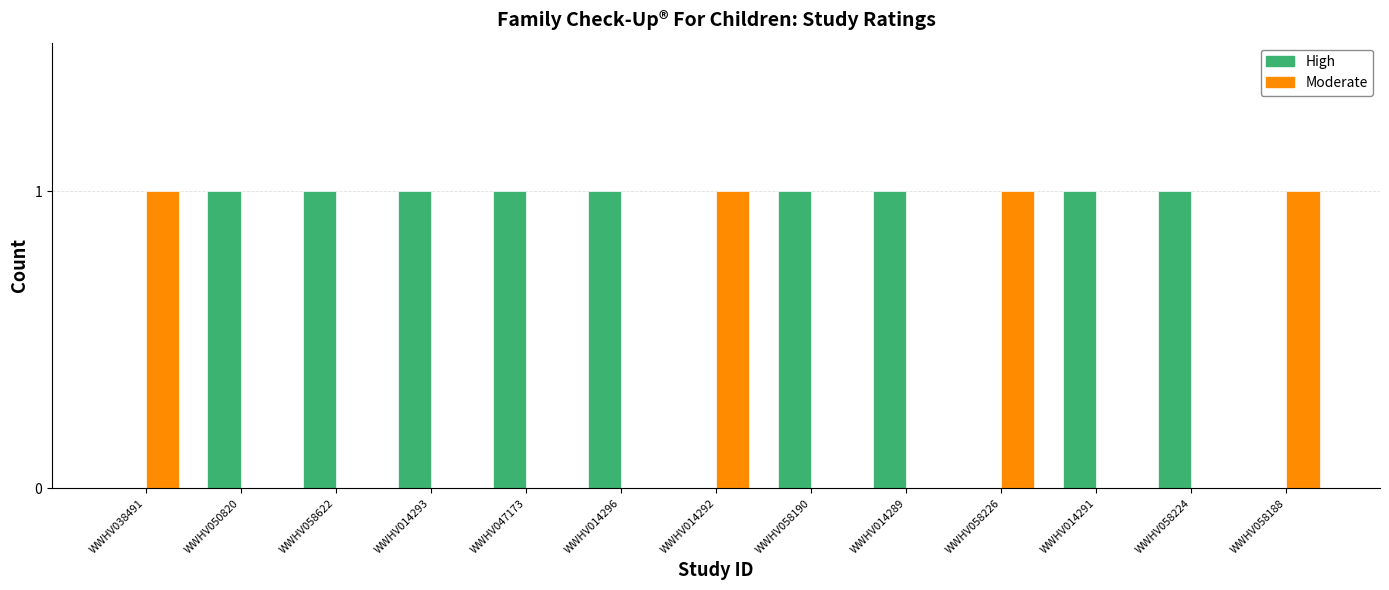

Does the chart contain stacked bars?

No